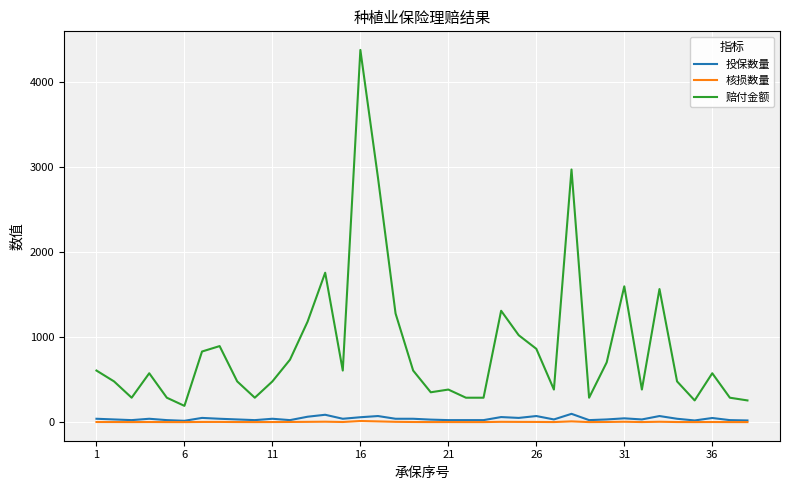

What are all the series names shown in the legend?

投保数量, 核损数量, 赔付金额